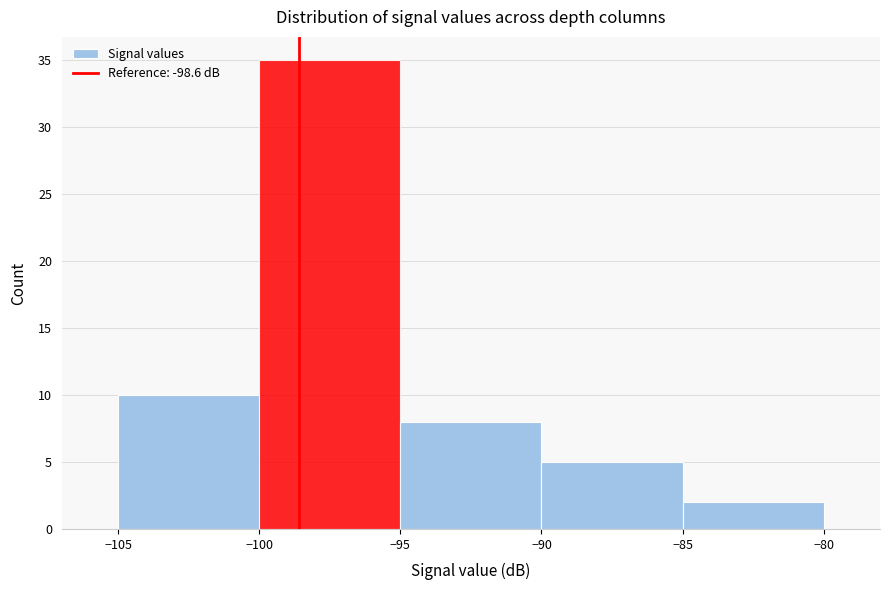

Reading left to right, transcribe this chart: for each bar, give the range it covers on the x-axis and its height. The values are not printed on the chart, so give them approximately, as read against the axis.

-105 to -100: 10
-100 to -95: 35
-95 to -90: 8
-90 to -85: 5
-85 to -80: 2